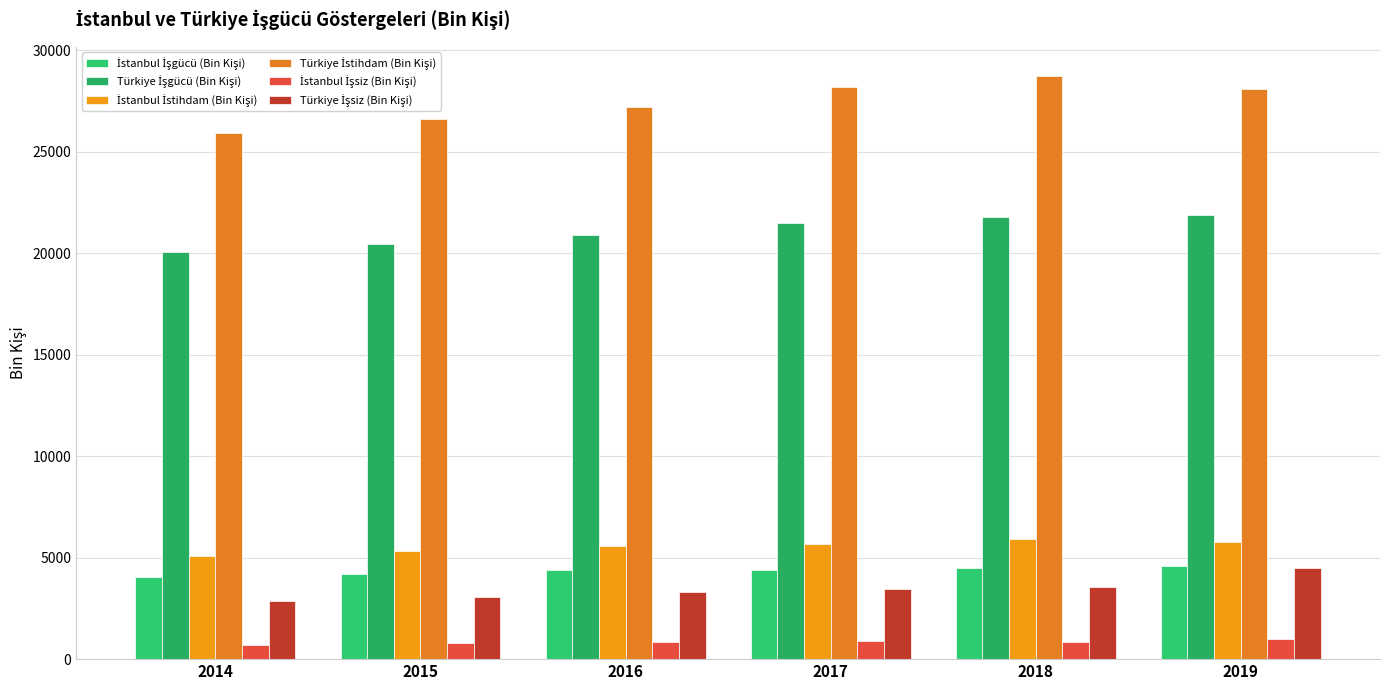

Which has a higher value, 2016 or 2015?

2016